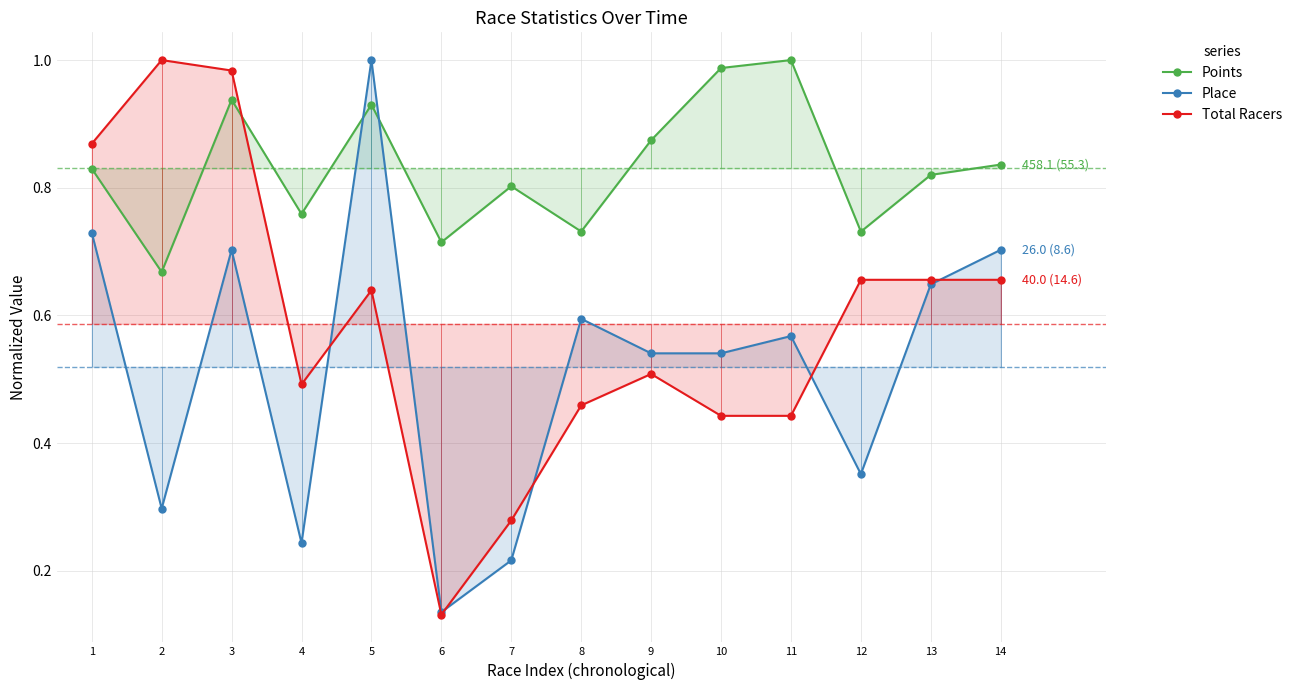

List the series in order of their peak value, highest first.

Points, Place, Total Racers